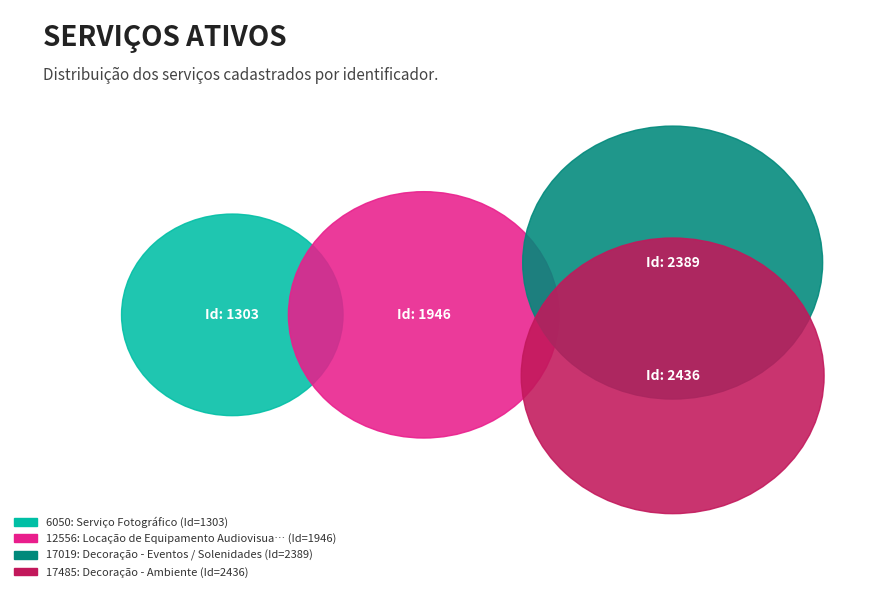

What portion of the pie excludes 12556: Locação de Equipamento Audiovisual?

75.9%